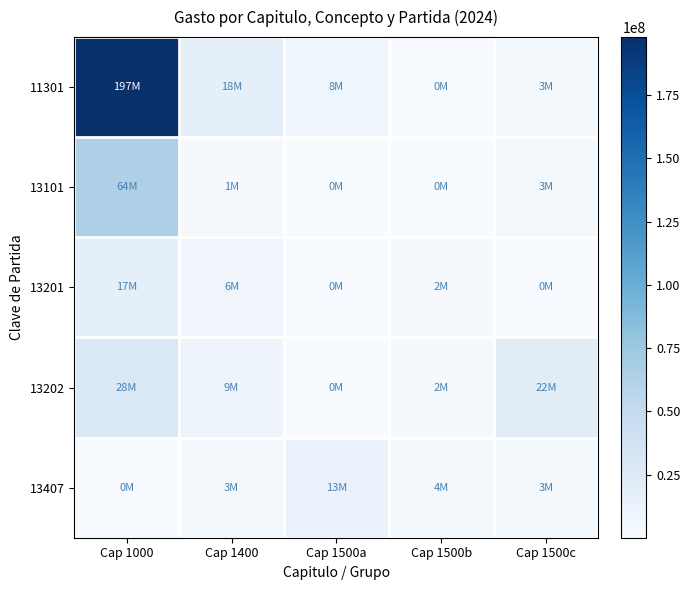

Which label corresponds to the largest value in the chart?

Cap 1000